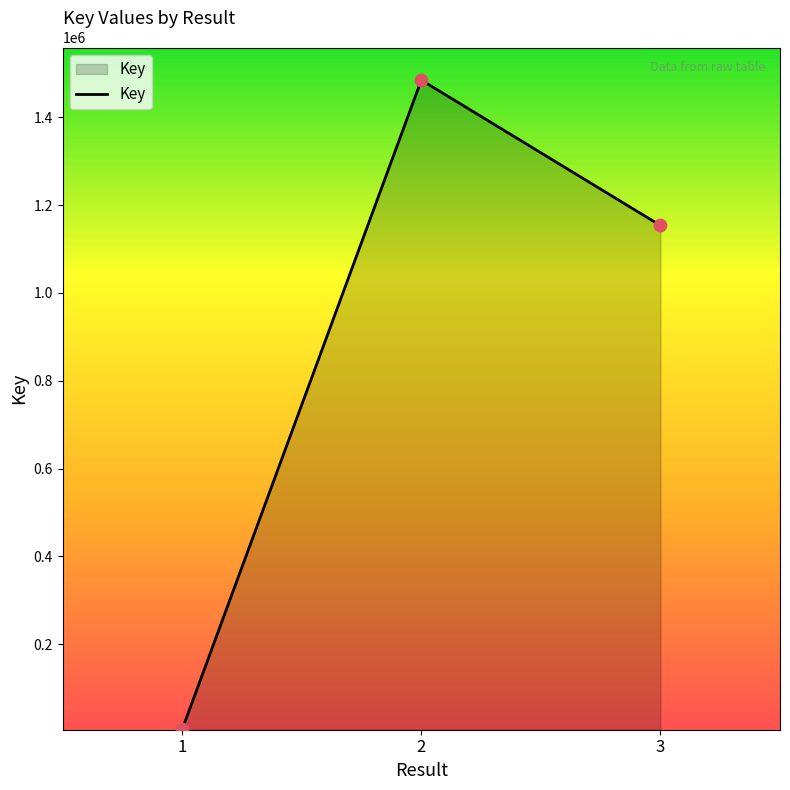

Between 3 and 2, which is larger?

2